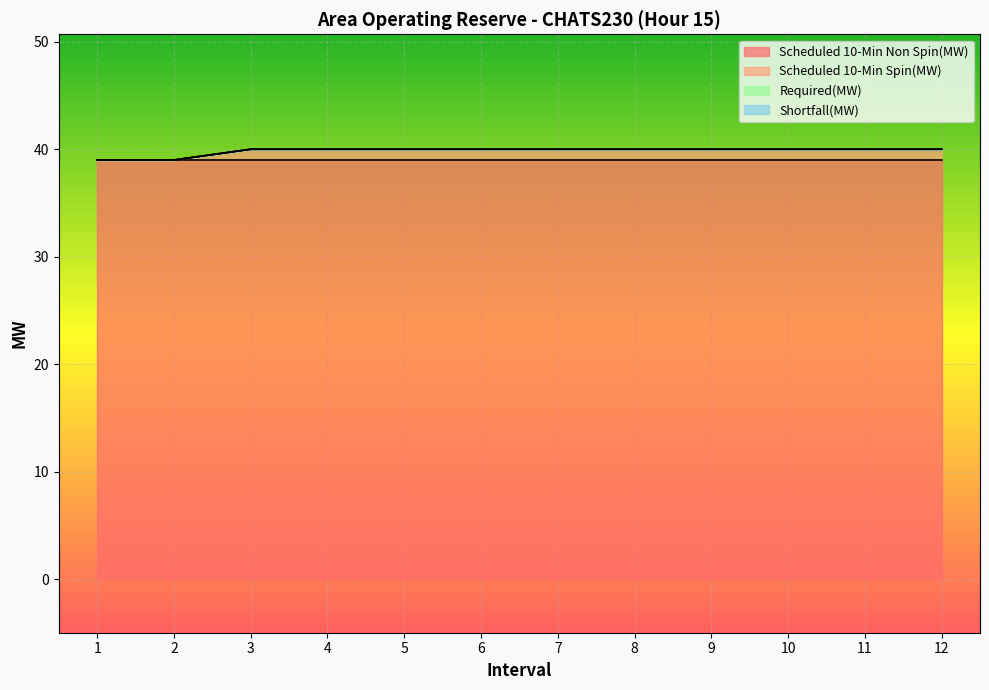

What is the total value across all series at 10?

40